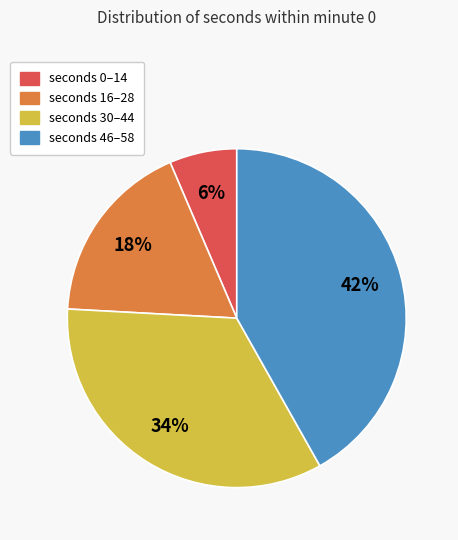

To the nearest percent, what portion does seconds 46–58 represent?

42%